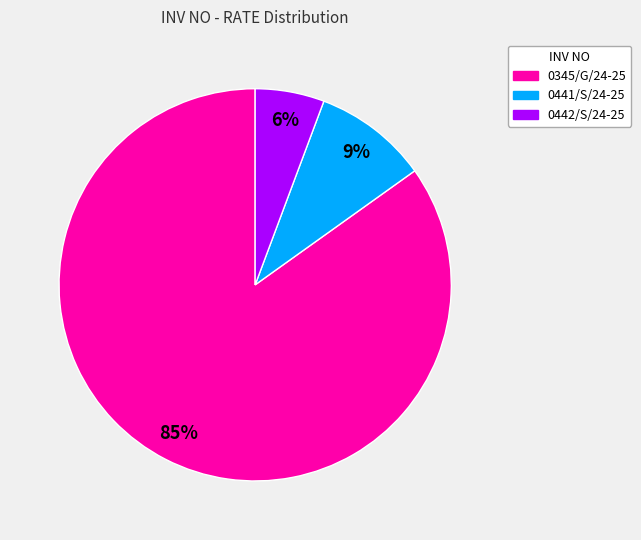

Which slice is the largest?

0345/G/24-25